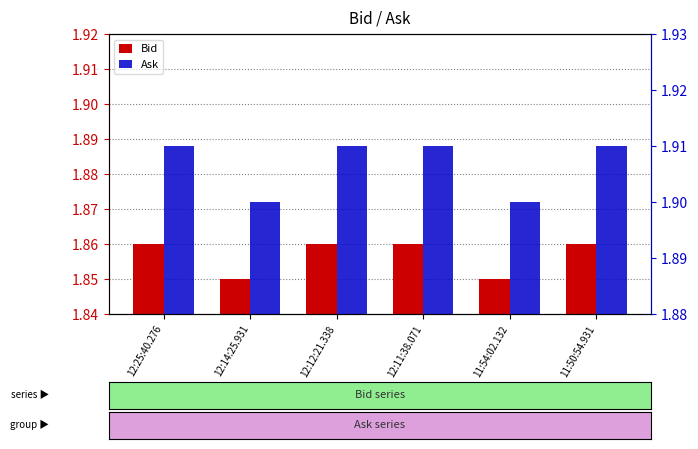

What is the label of the 4th bar from the right?

12:12:21.338